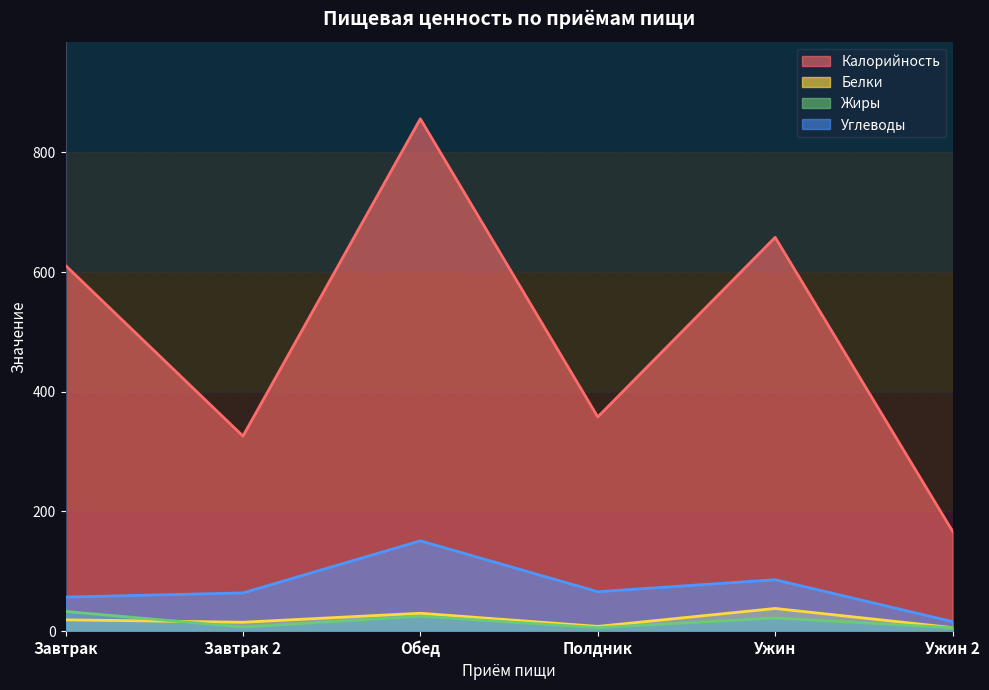

What is the difference between the highest and lowest values at Полдник?

352